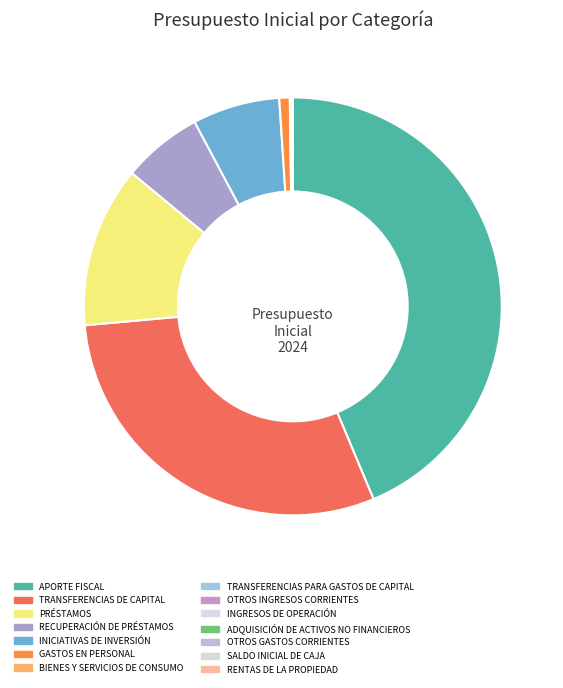

To the nearest percent, what is the difference between the largest and smallest slice percentages?

44%